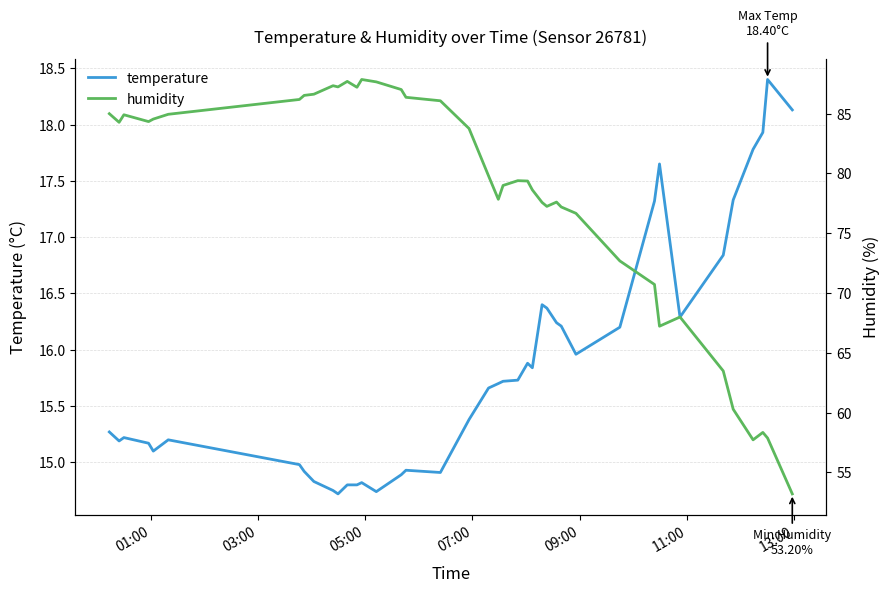

How many data points does each series have?

40